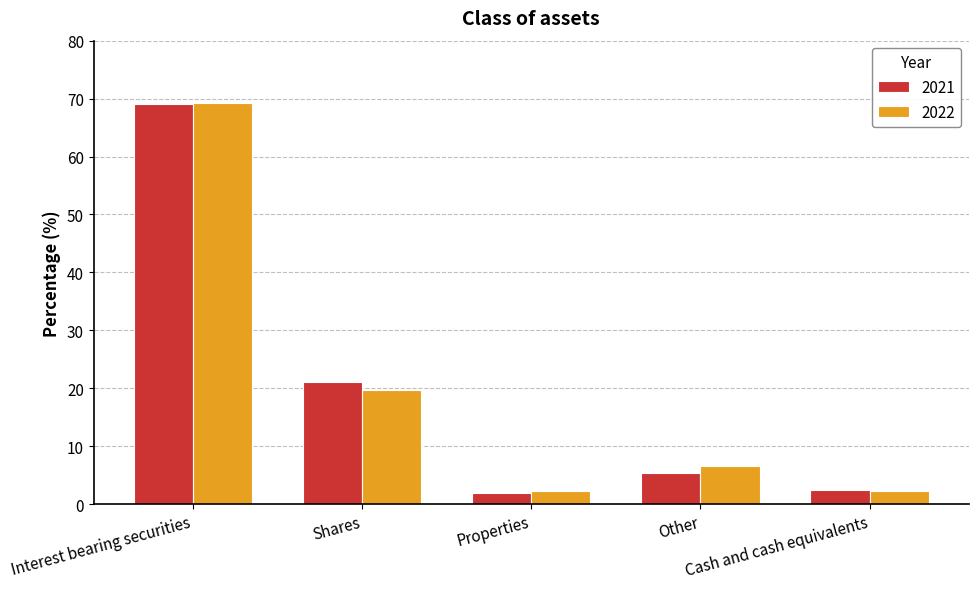

What is the minimum value shown in the chart?

1.9